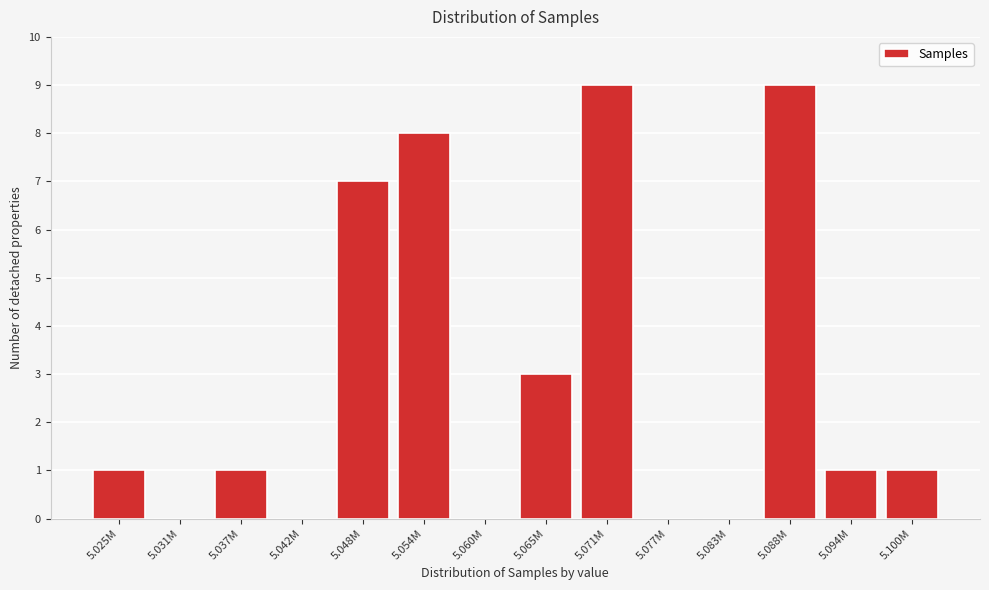

Reading right to left, list all the values displayed in this chart.

5.100M=1	5.094M=1	5.088M=9	5.083M=0	5.077M=0	5.071M=9	5.065M=3	5.060M=0	5.054M=8	5.048M=7	5.042M=0	5.037M=1	5.031M=0	5.025M=1